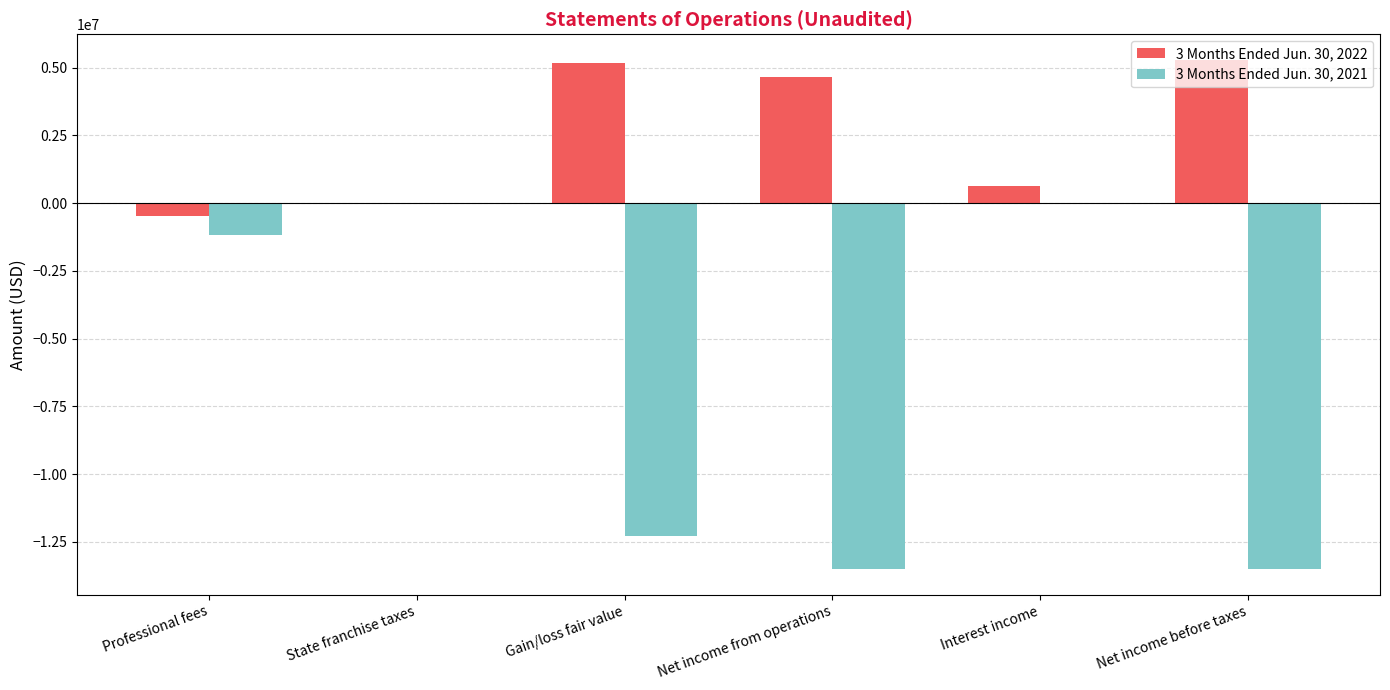

What is the total value across all series at Gain/loss fair value?

-7104000